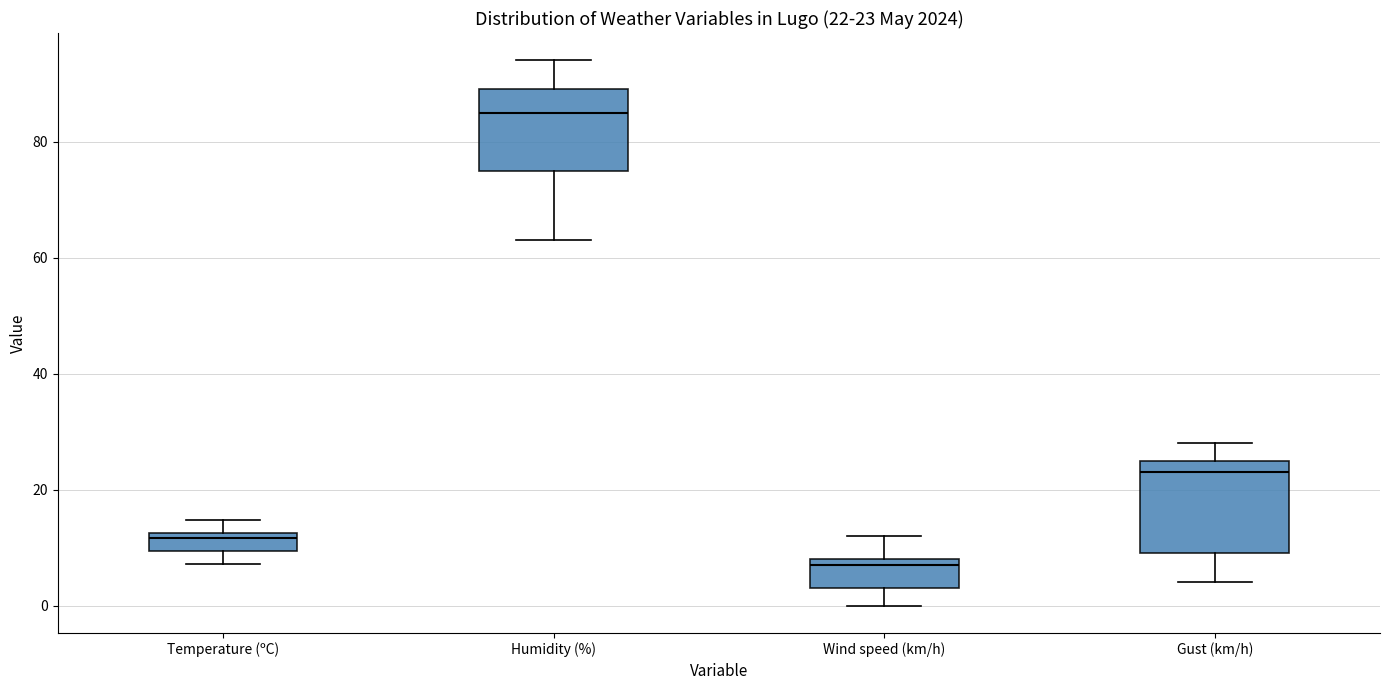

Comparing the boxes themselves (not the whiskers), which one is the tallest?

Gust (km/h)